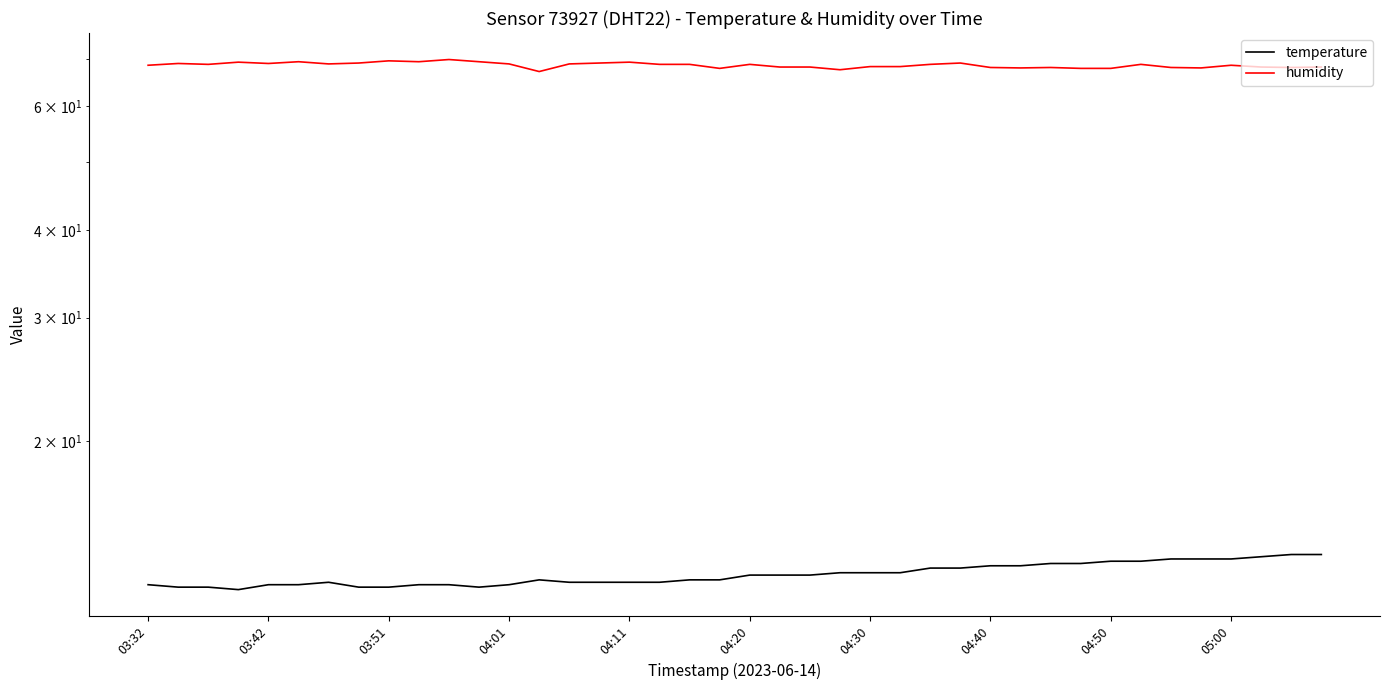

Rank the series by their average value, from highest to lowest.

humidity, temperature